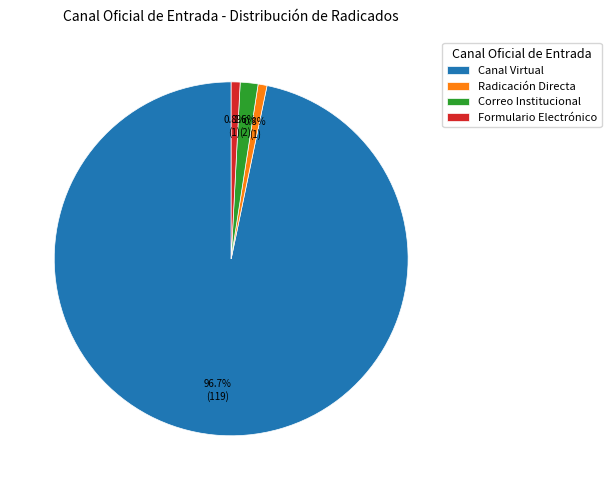

To the nearest percent, what percentage of the pie is Radicación Directa?

1%